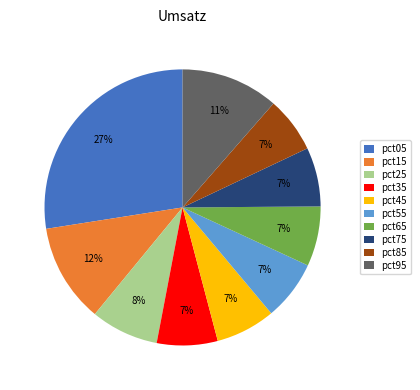

Combined, do pct75 and pct15 account for over 50%?

No